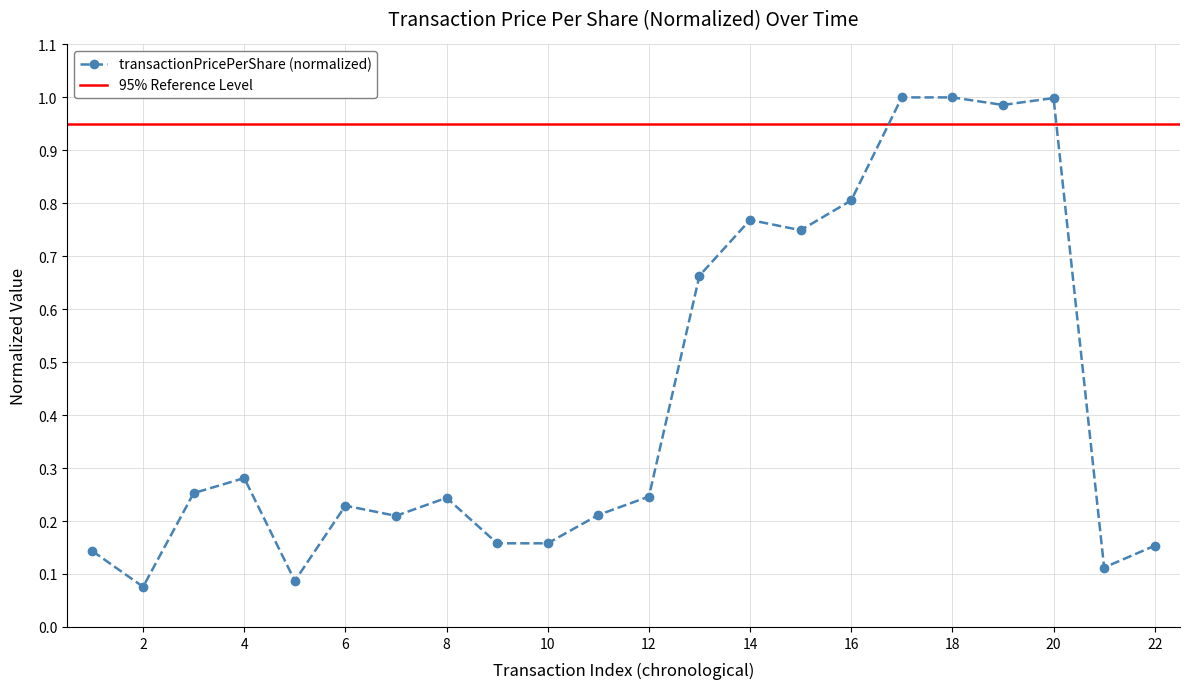

At which category does transactionPricePerShare (normalized) reach its first local peak?

4